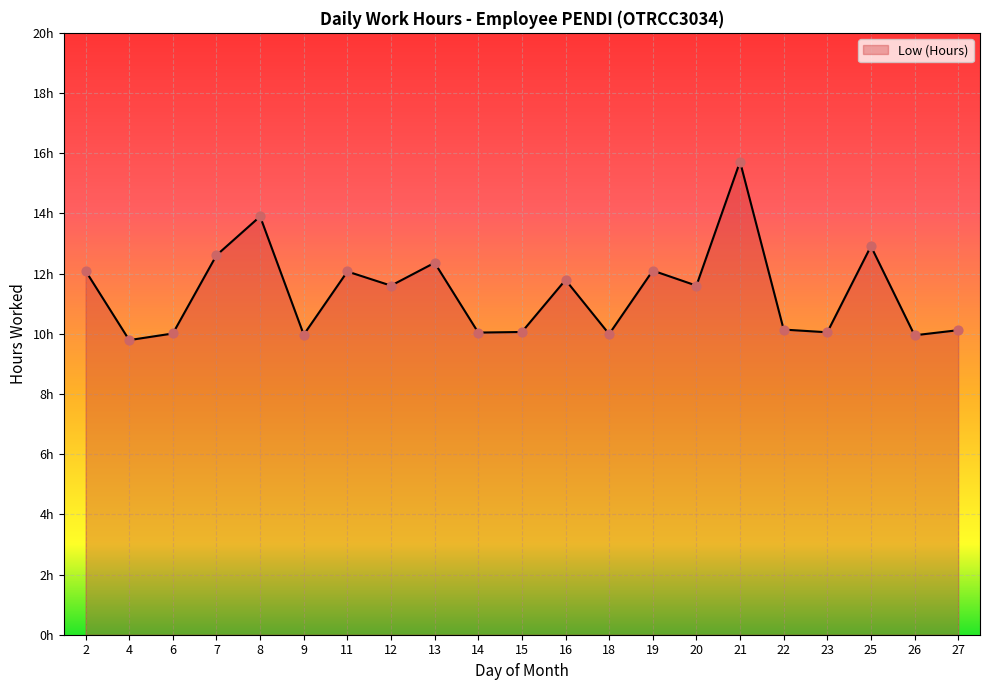

What is the change in value from 7 to 26?

-2.7